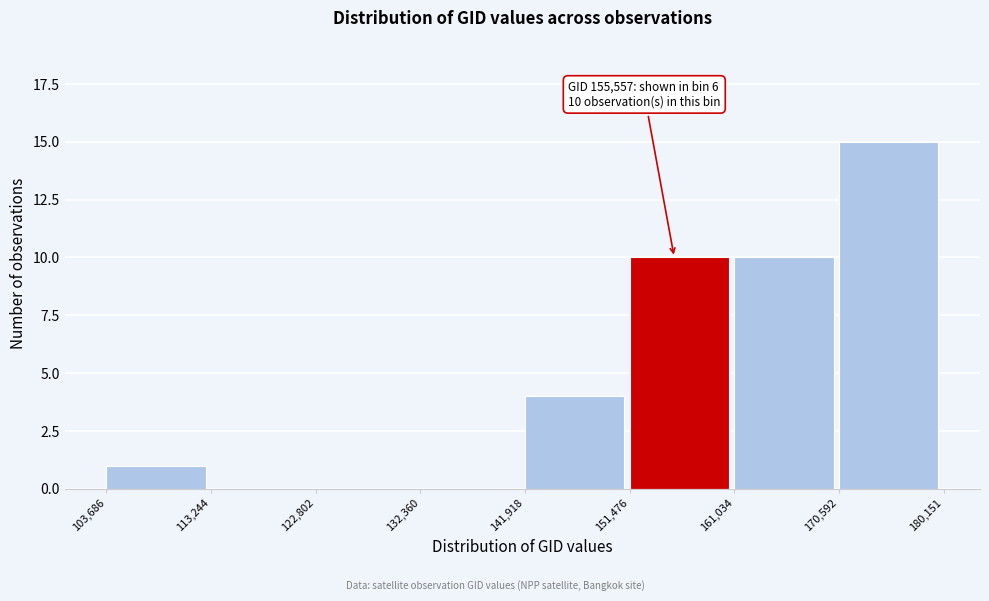

Which range on the x-axis has the tallest bar?

170,592 to 180,151